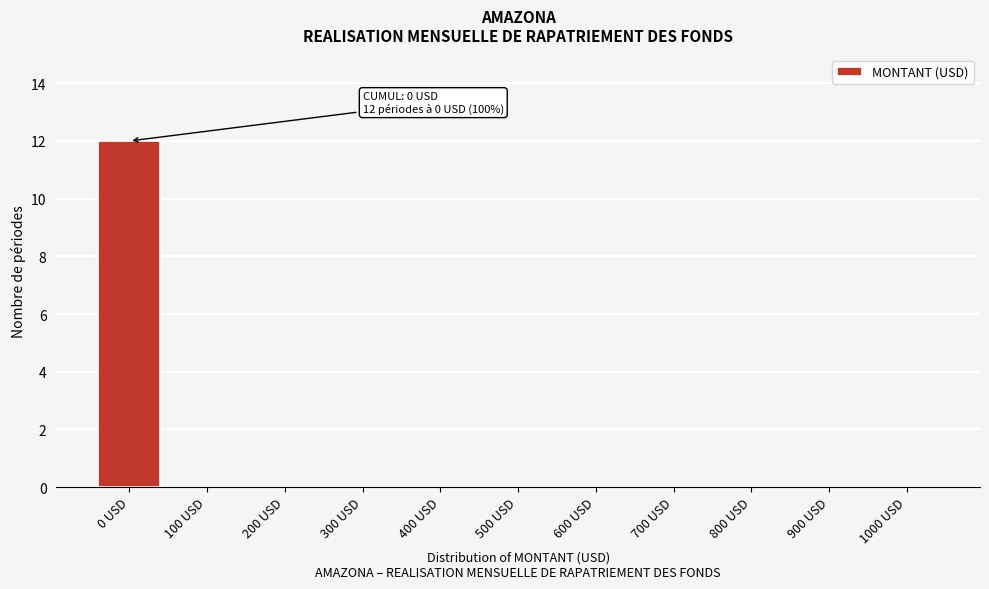

Reading right to left, extract all data points from this chart.

1000 USD=0	900 USD=0	800 USD=0	700 USD=0	600 USD=0	500 USD=0	400 USD=0	300 USD=0	200 USD=0	100 USD=0	0 USD=12